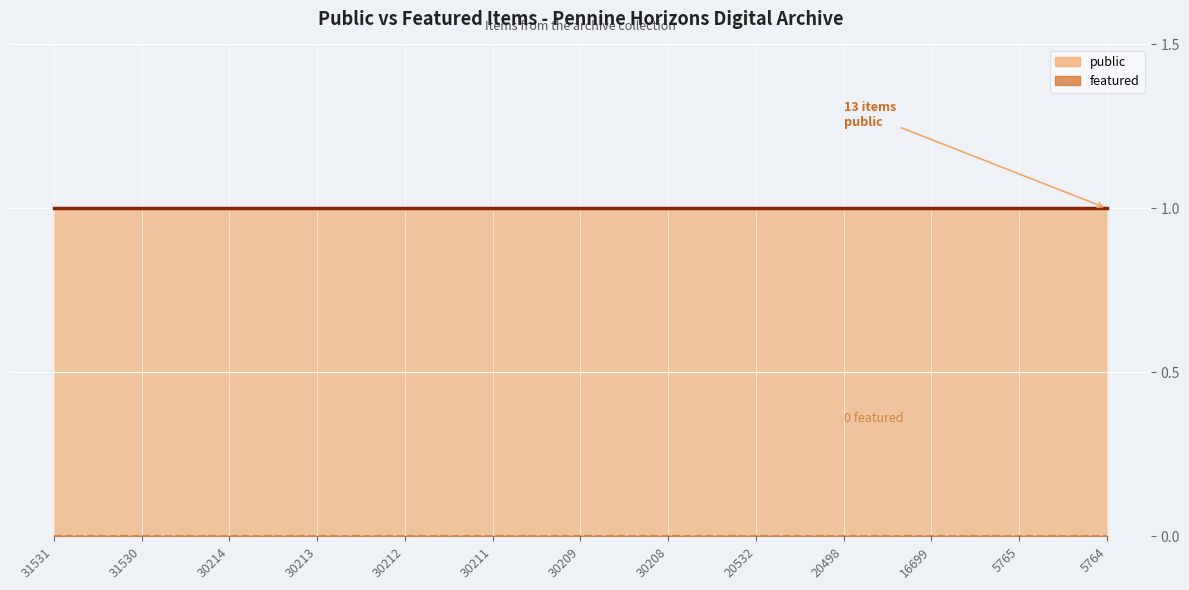

True or false: featured (line) and public (line) cross at least once.

False